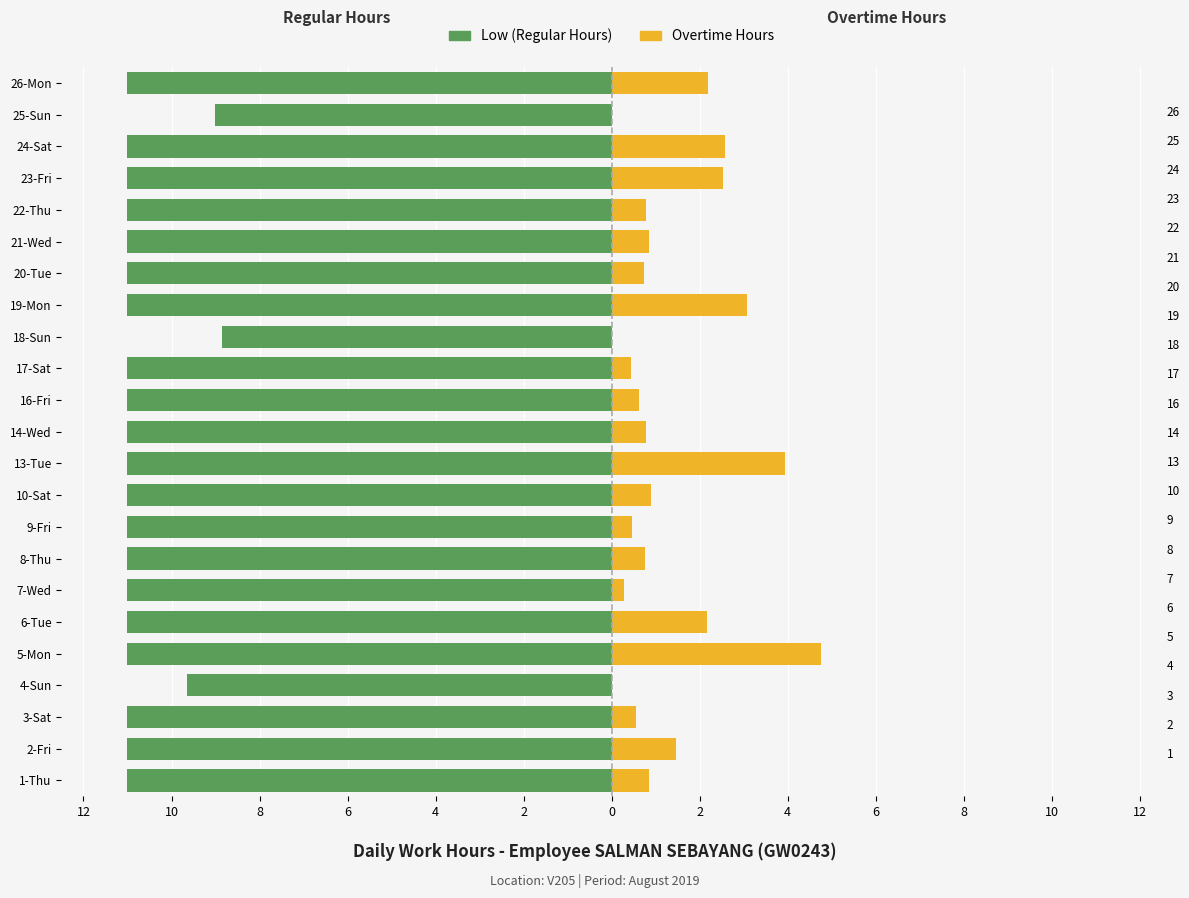

Are the bars grouped side by side (vs. stacked)?

Yes